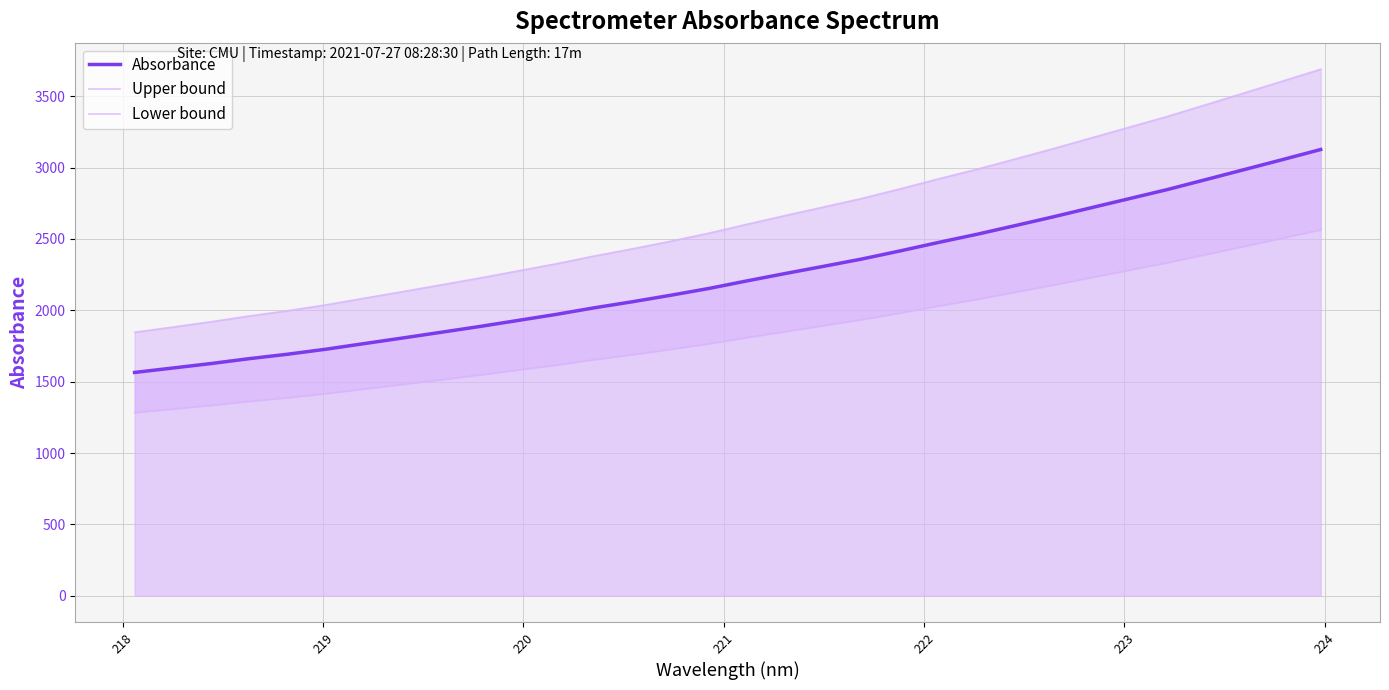

What is the maximum value for Absorbance?

3127.2